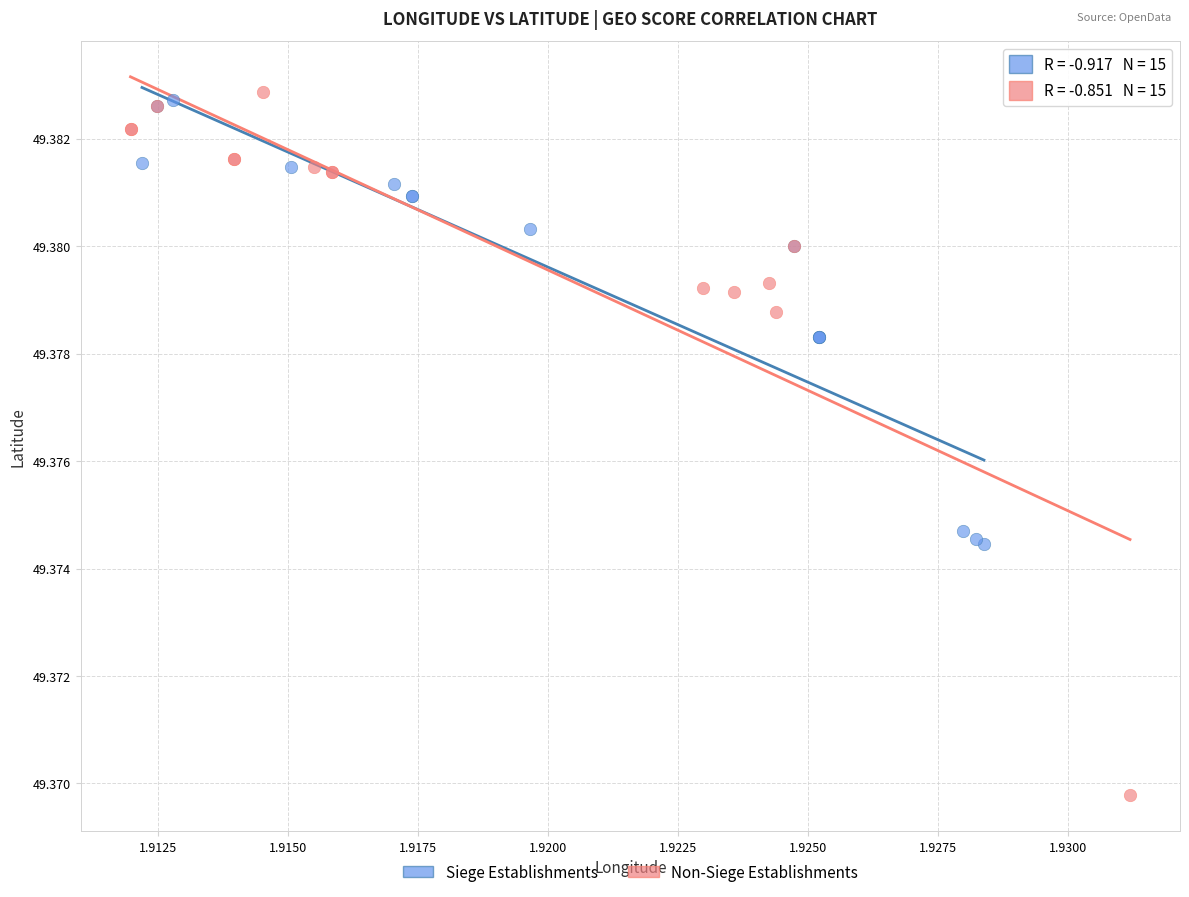

Which series reaches the minimum Y coordinate?

Non-Siege Establishments